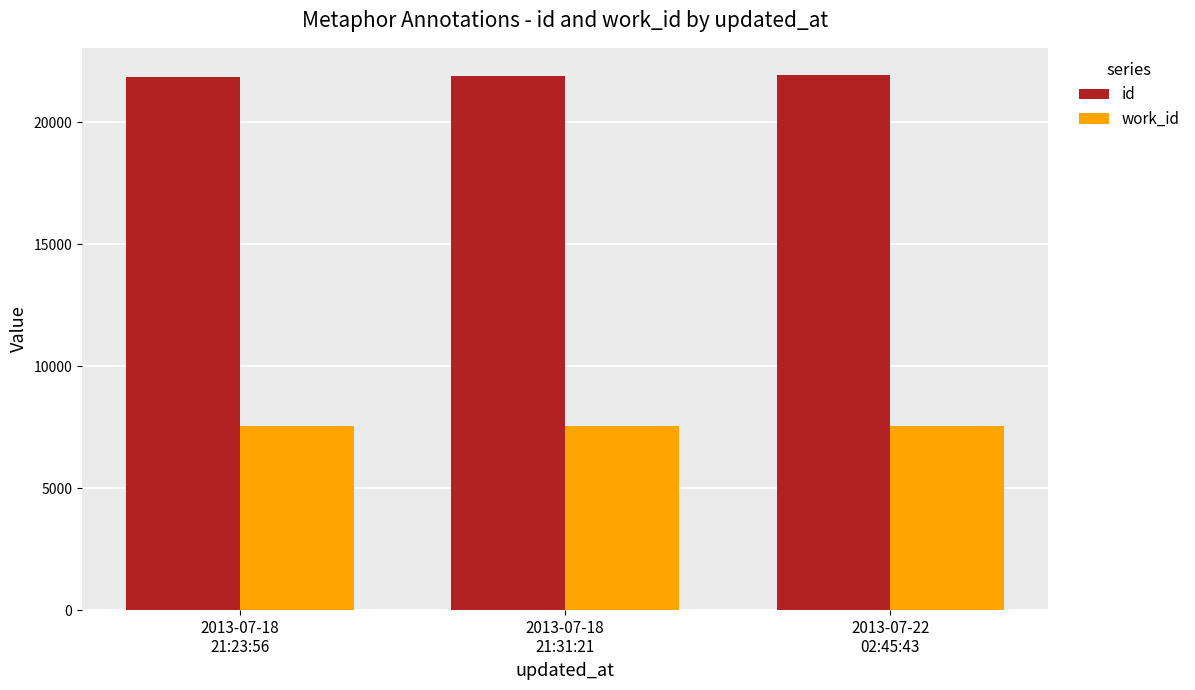

What is the maximum value shown in the chart?

21946